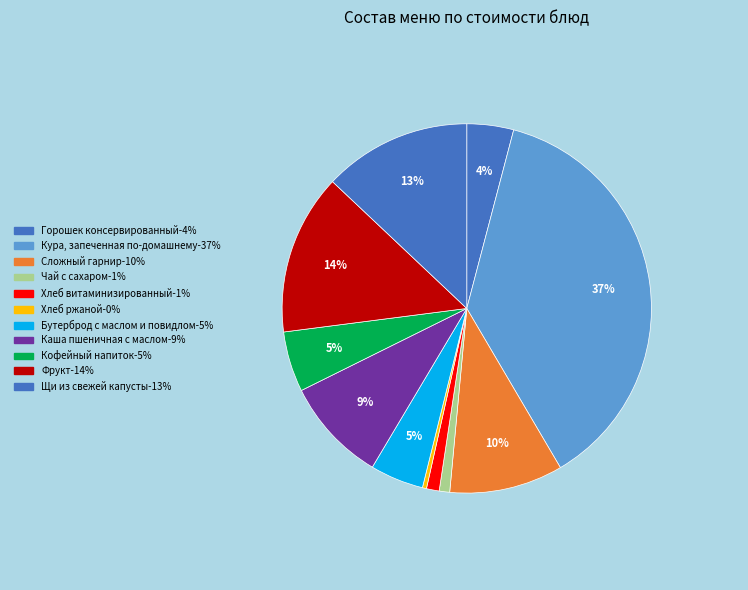

Do Хлеб ржаной and Кофейный напиток together represent more than half of the pie?

No